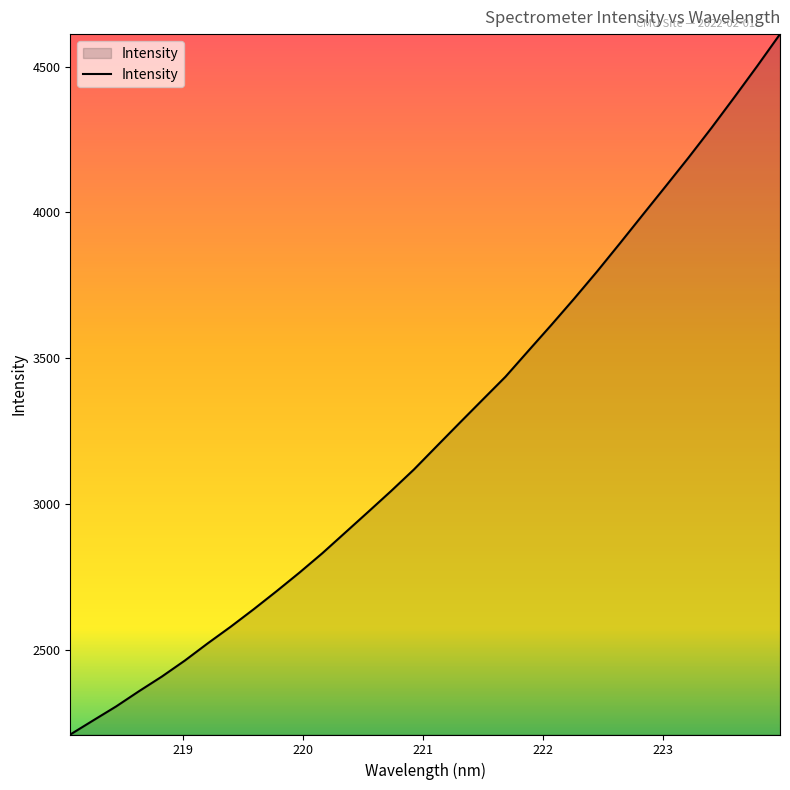

Reading left to right, what are all the values shown in this chart?

2209.0	2257.3	2305.3	2357.6	2408.0	2462.8	2521.9	2578.8	2638.5	2700.5	2764.3	2830.9	2901.7	2972.6	3044.1	3118.2	3198.5	3278.3	3357.6	3436.5	3525.4	3613.8	3704.3	3797.3	3894.0	3992.1	4089.8	4188.2	4289.8	4394.9	4501.9	4611.9